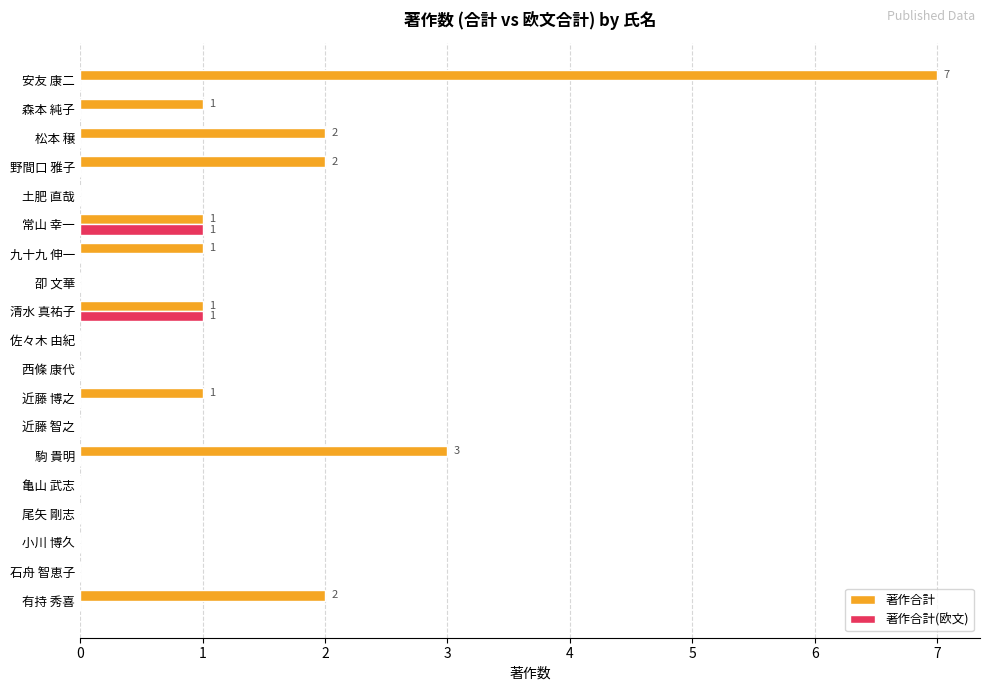

Which series has the widest spread of values?

著作合計